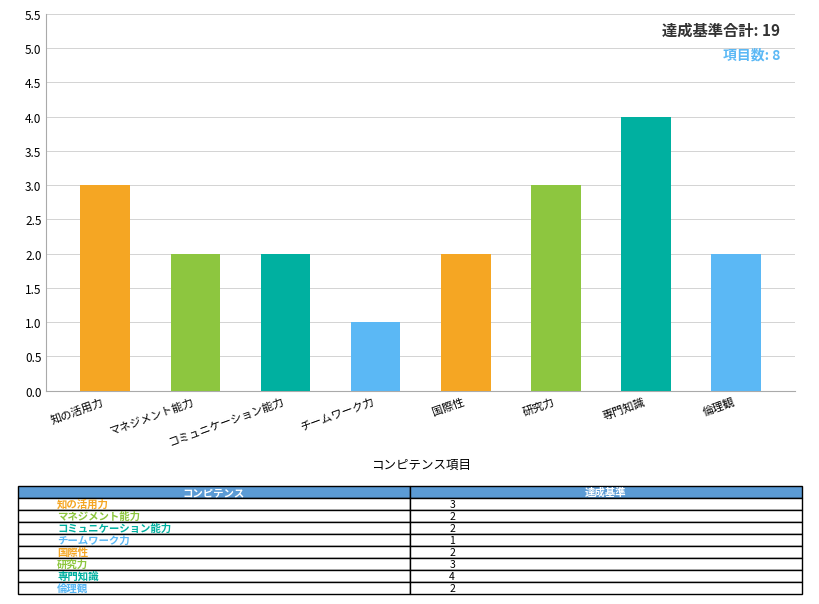

What is the label of the 5th bar from the left?

国際性